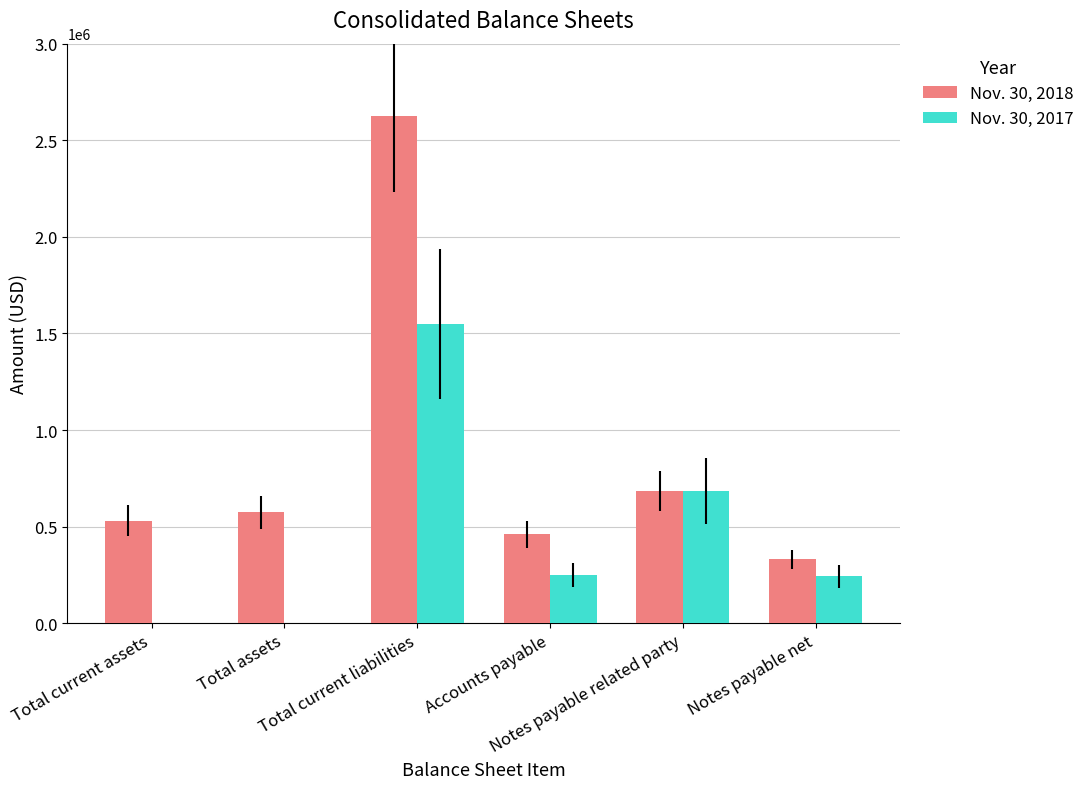

What is the maximum value shown in the chart?

2625625